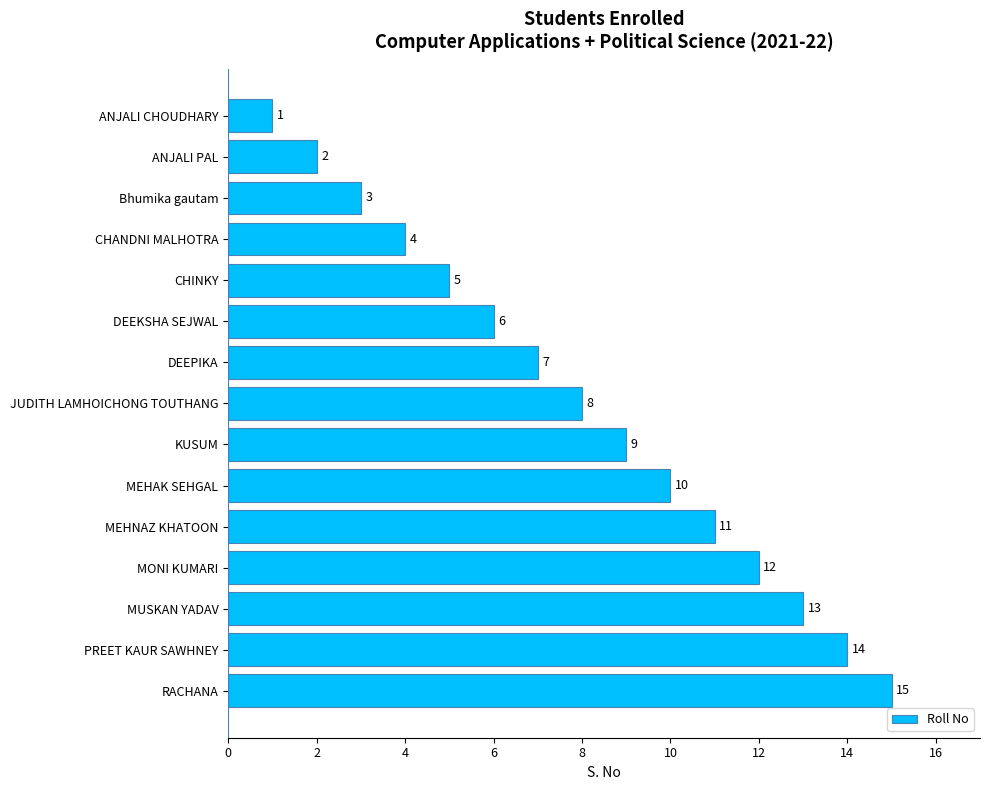

What is the approximate value at PREET KAUR SAWHNEY, to the nearest 5?

15